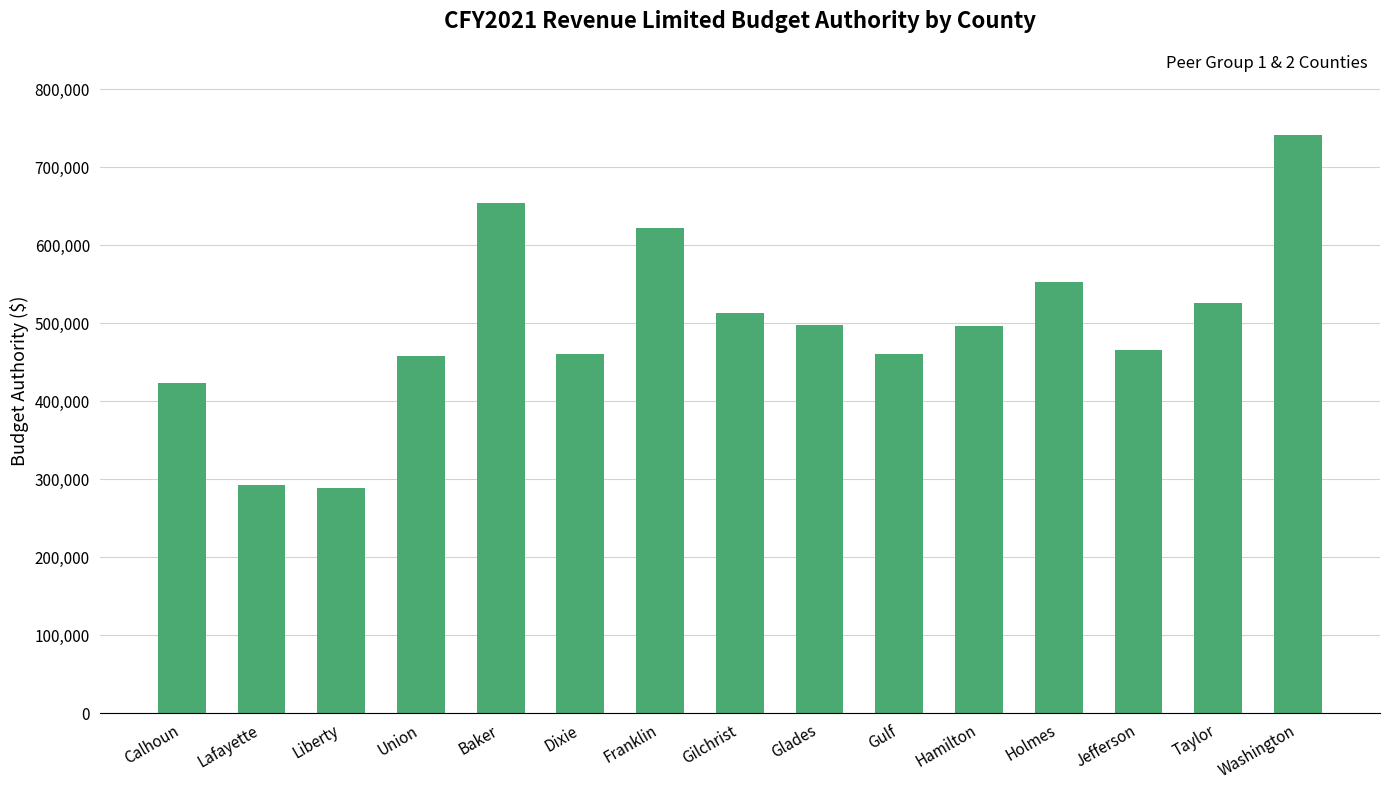

At which label is the value closest to 514837?

Gilchrist